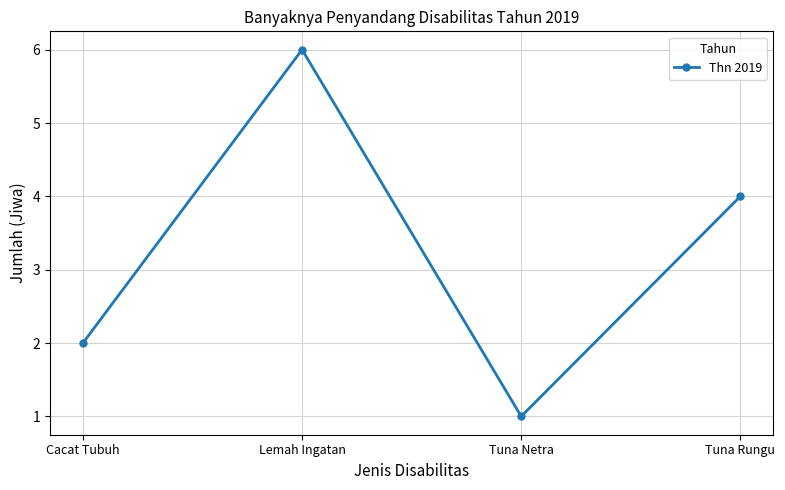

What is the label of the 3rd point from the left?

Tuna Netra